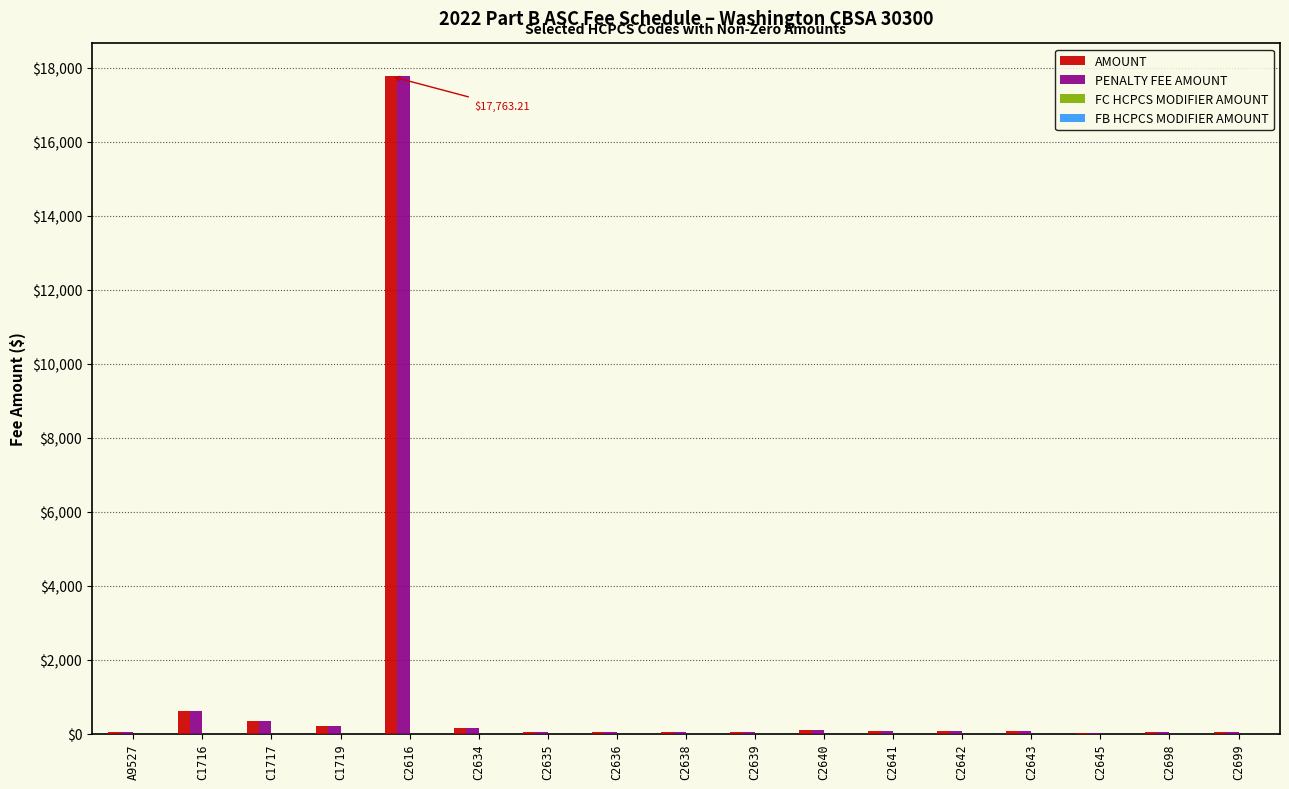

What is the approximate value of PENALTY FEE AMOUNT at C2642?

73.4